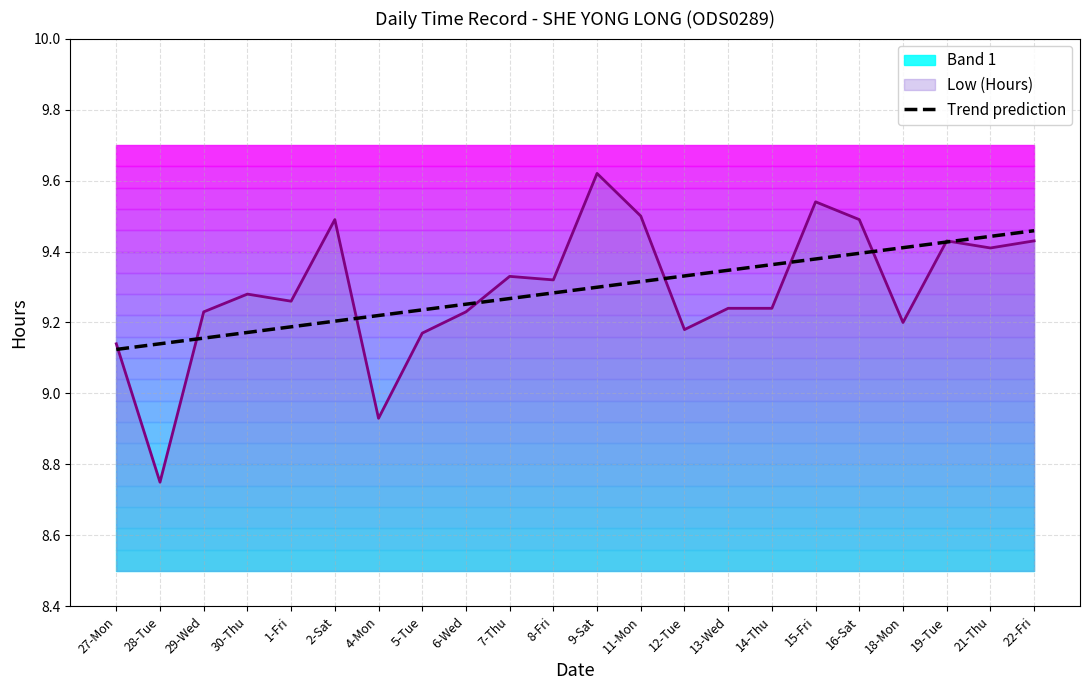

True or false: Low (Hours) has a value of 13.3 at 6-Wed.

False